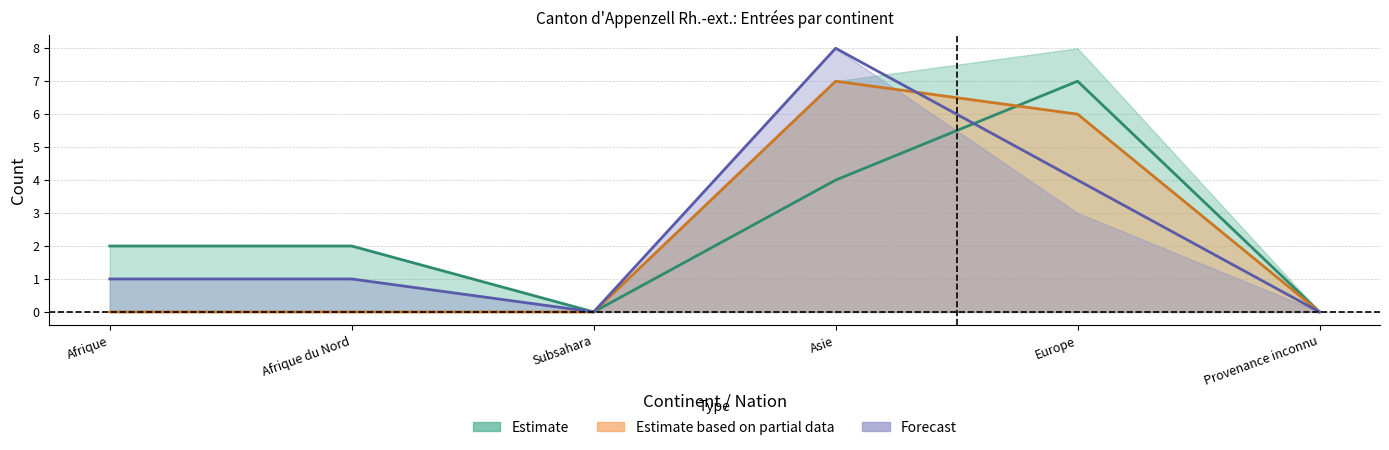

True or false: Demandes aide retour (col_11) and Papiers disponibles (col_6) intersect in this chart.

True